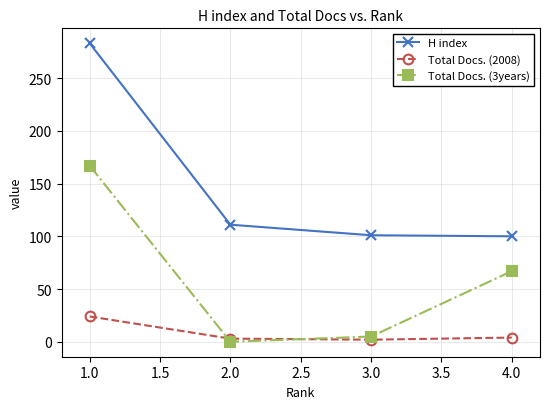

What is the maximum value shown in the chart?

283